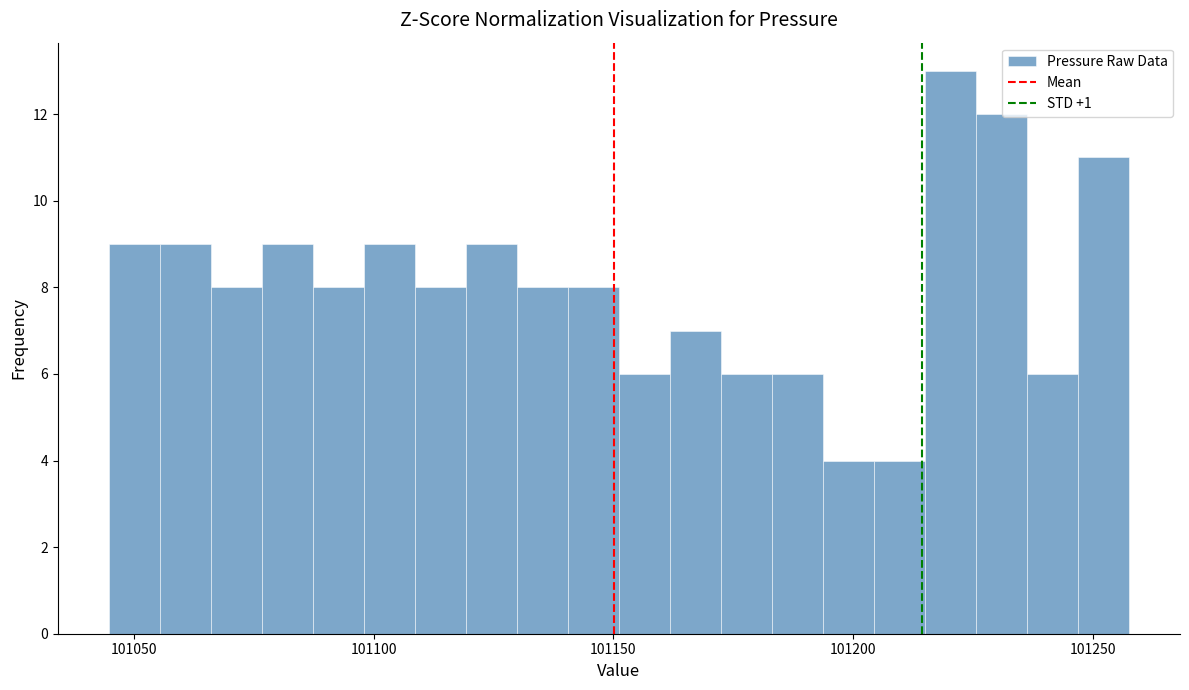

Read against the x-axis, roughly where is the centre of the tallest bar?

101220